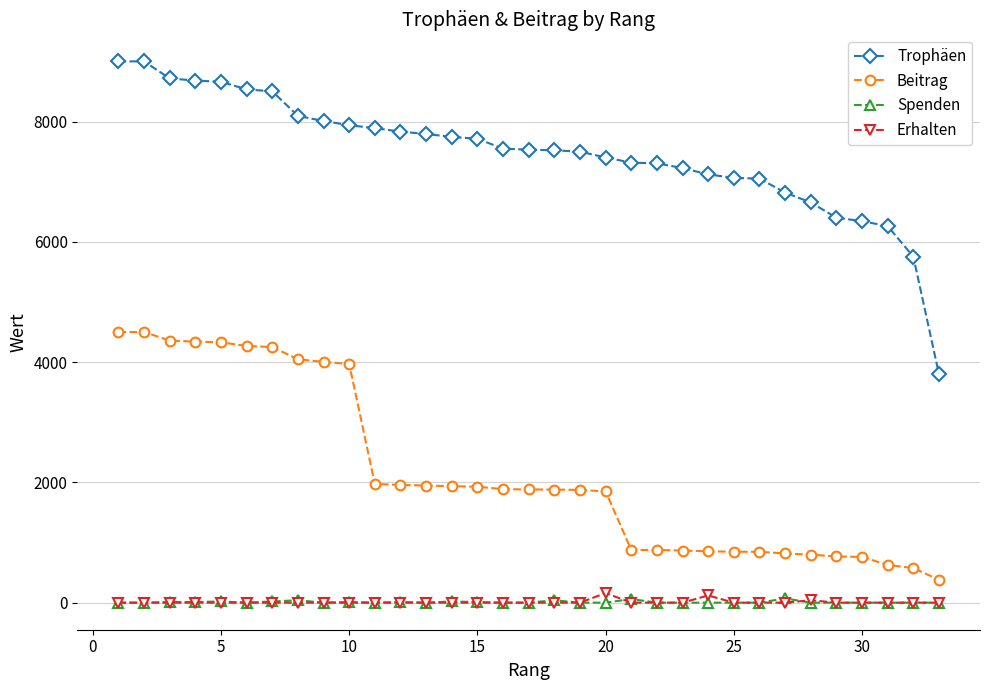

True or false: Erhalten and Beitrag intersect in this chart.

False